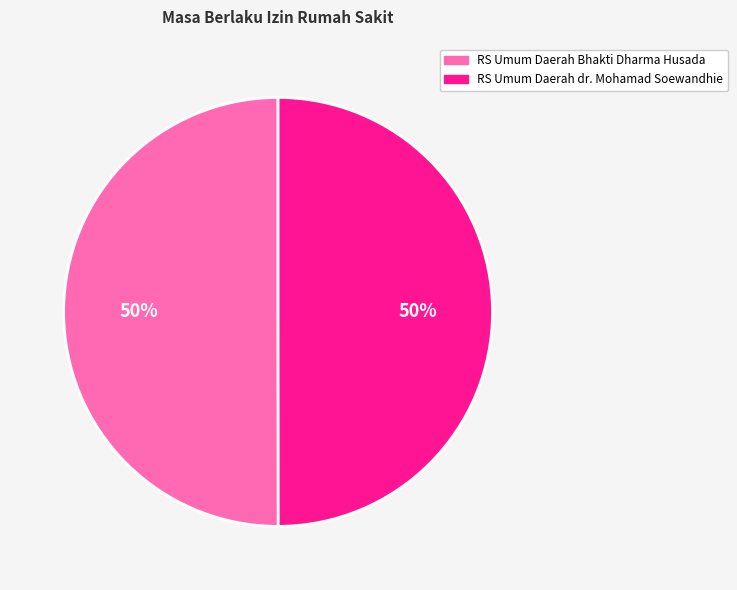

To the nearest percent, what percentage of the pie is RS Umum Daerah Bhakti Dharma Husada?

50%